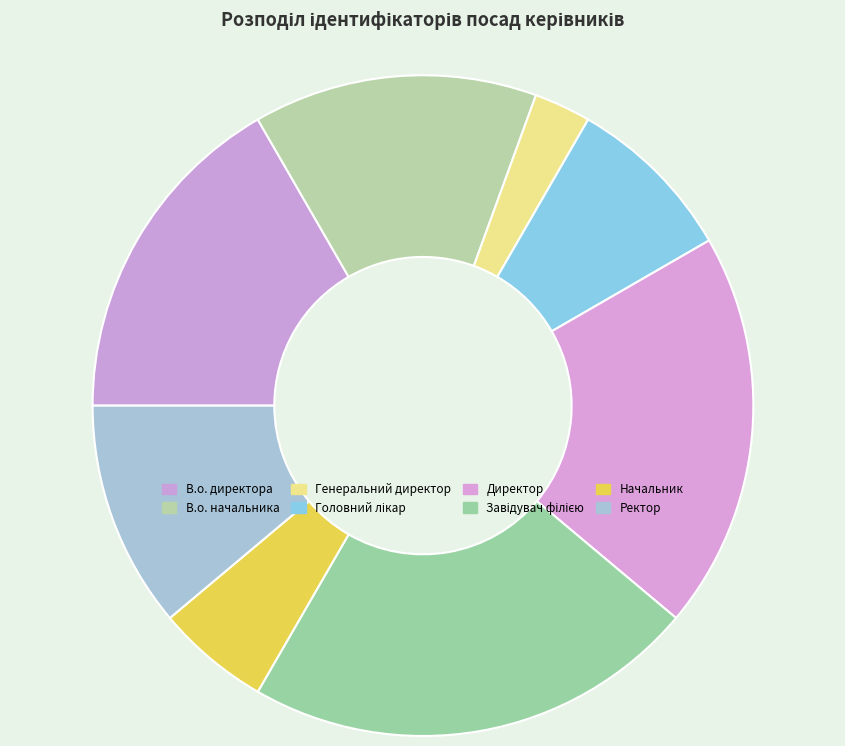

Count the number of slices in the pie.

8